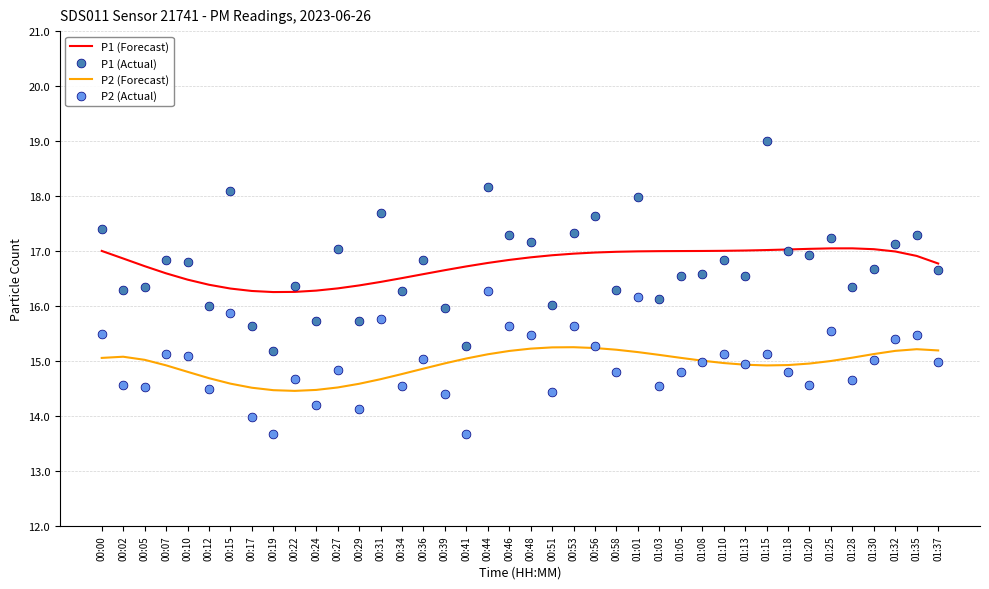

Which series has the largest Y range (max minus min)?

P1 (Actual)